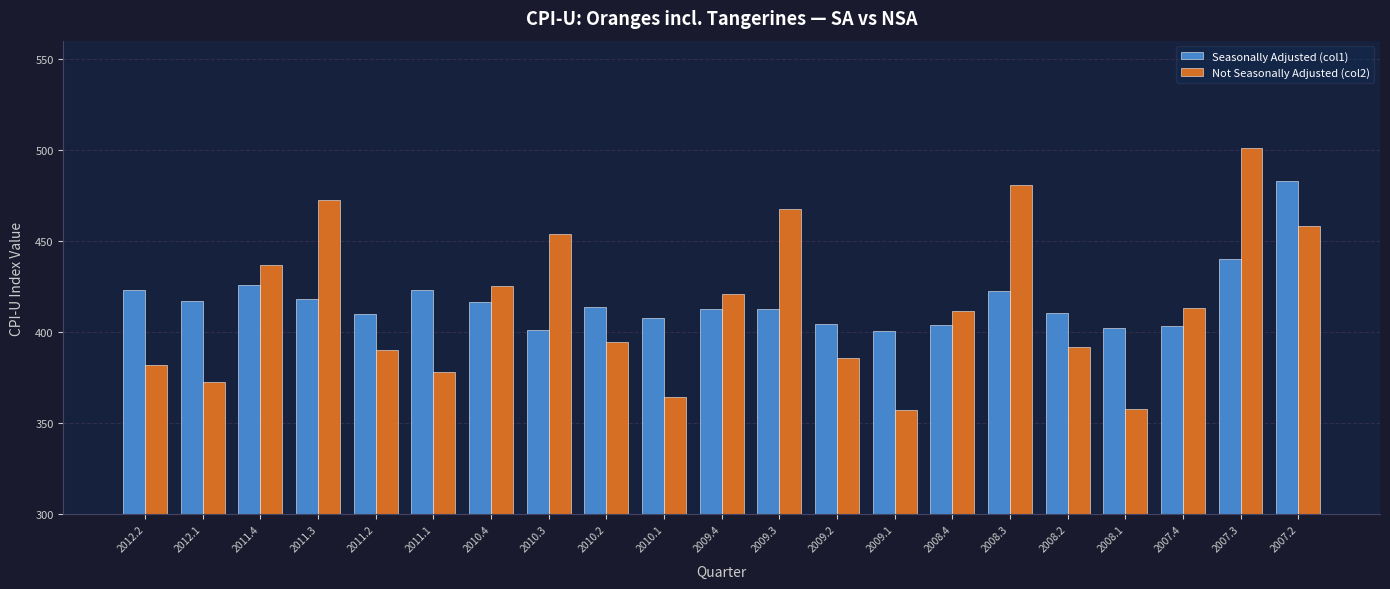

List the series in order of their peak value, lowest first.

Seasonally Adjusted (col1), Not Seasonally Adjusted (col2)